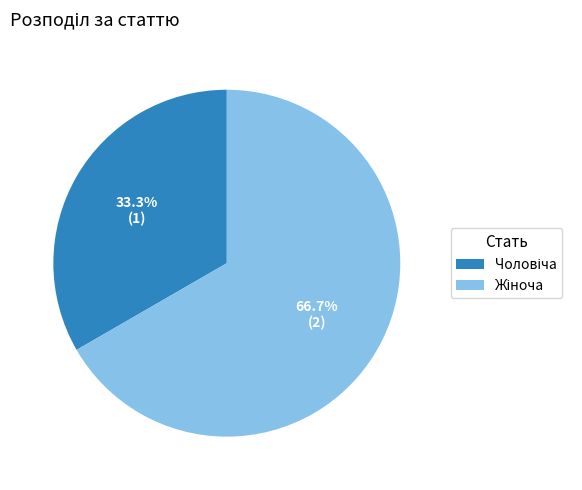

Is there any slice that represents more than half of the pie?

Yes